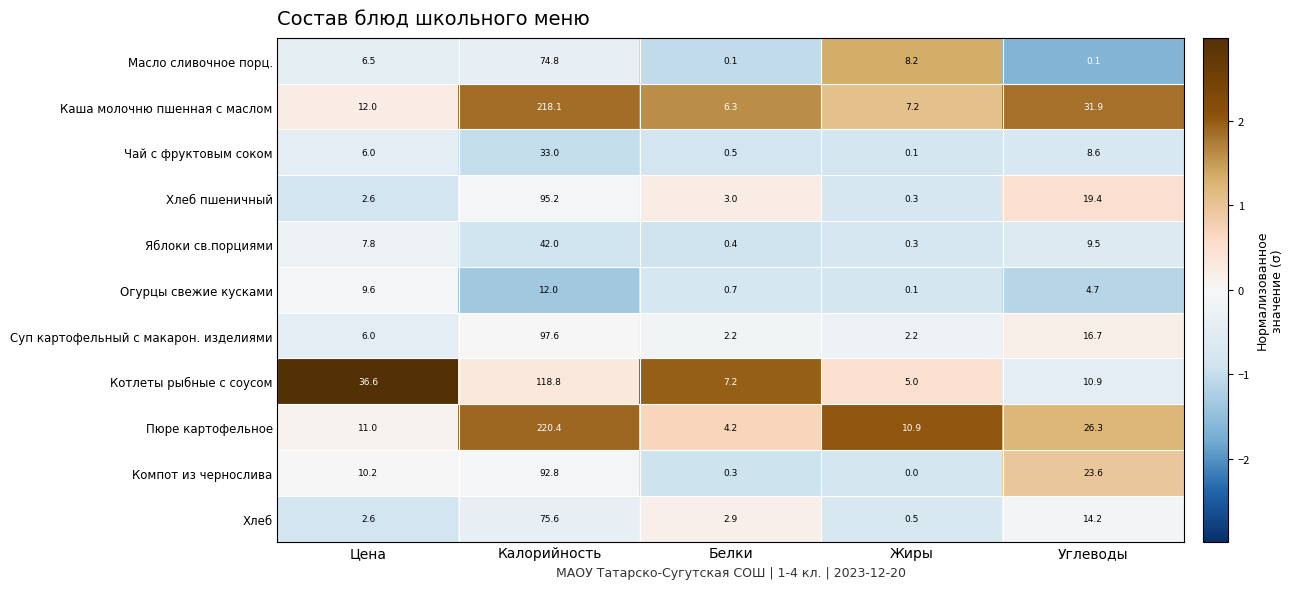

List the series in order of their peak value, lowest first.

Огурцы свежие кусками, Чай с фруктовым соком, Яблоки св.порциями, Масло сливочное порц., Хлеб, Компот из чернослива, Хлеб пшеничный, Суп картофельный с макарон. изделиями, Котлеты рыбные с соусом, Каша молочню пшенная с маслом, Пюре картофельное